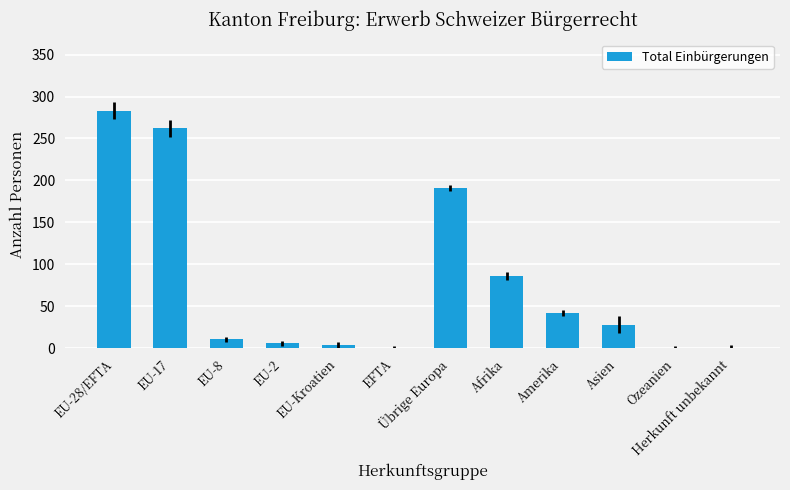

Which category has the highest value across all series?

EU-28/EFTA